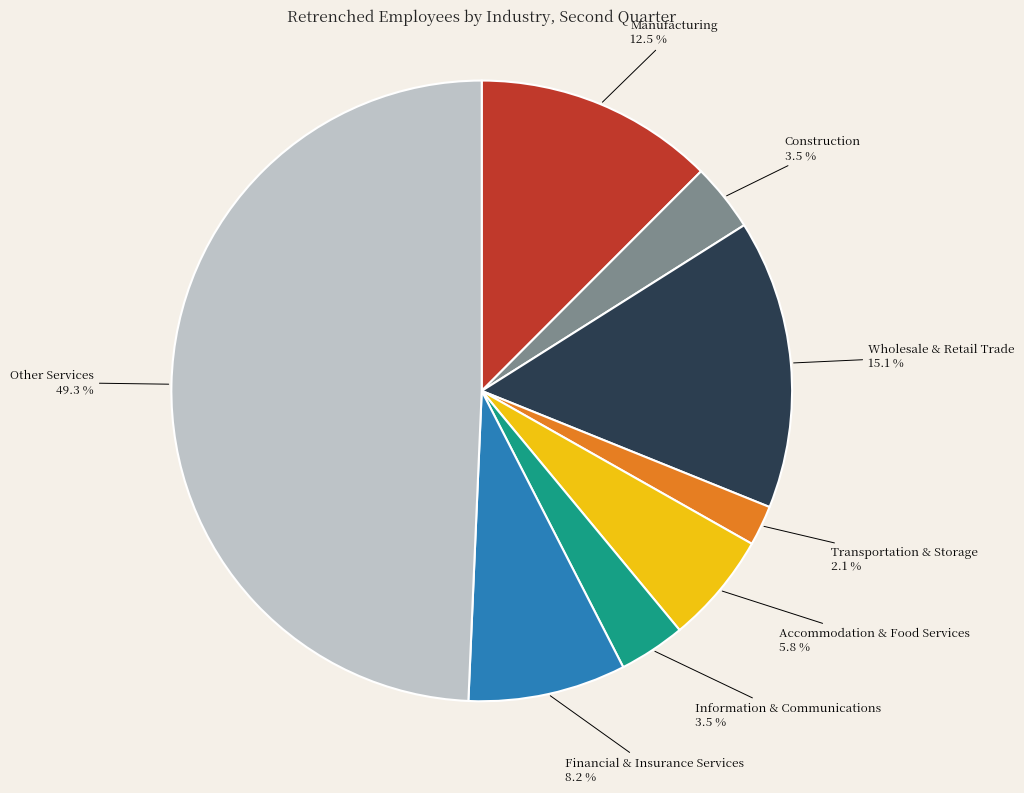

To the nearest percent, what is the difference between the Information & Communications and Other Services slice percentages?

46%